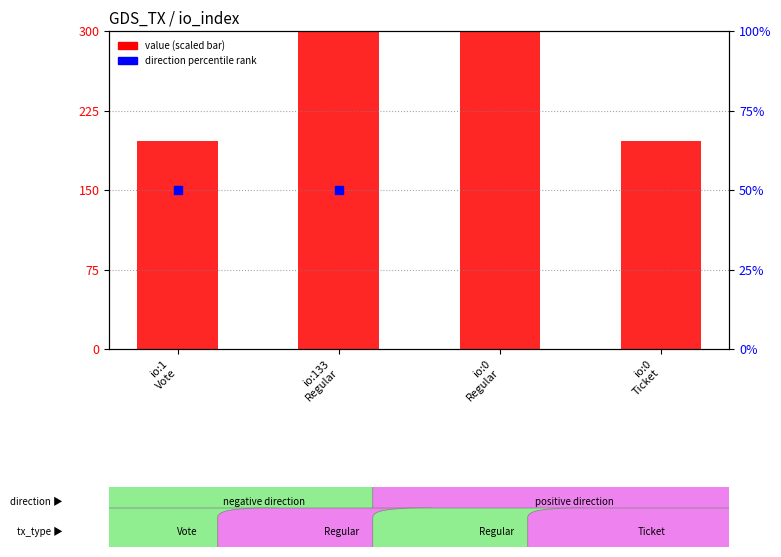

What is the total value across all series at io:133
Regular?

350.0